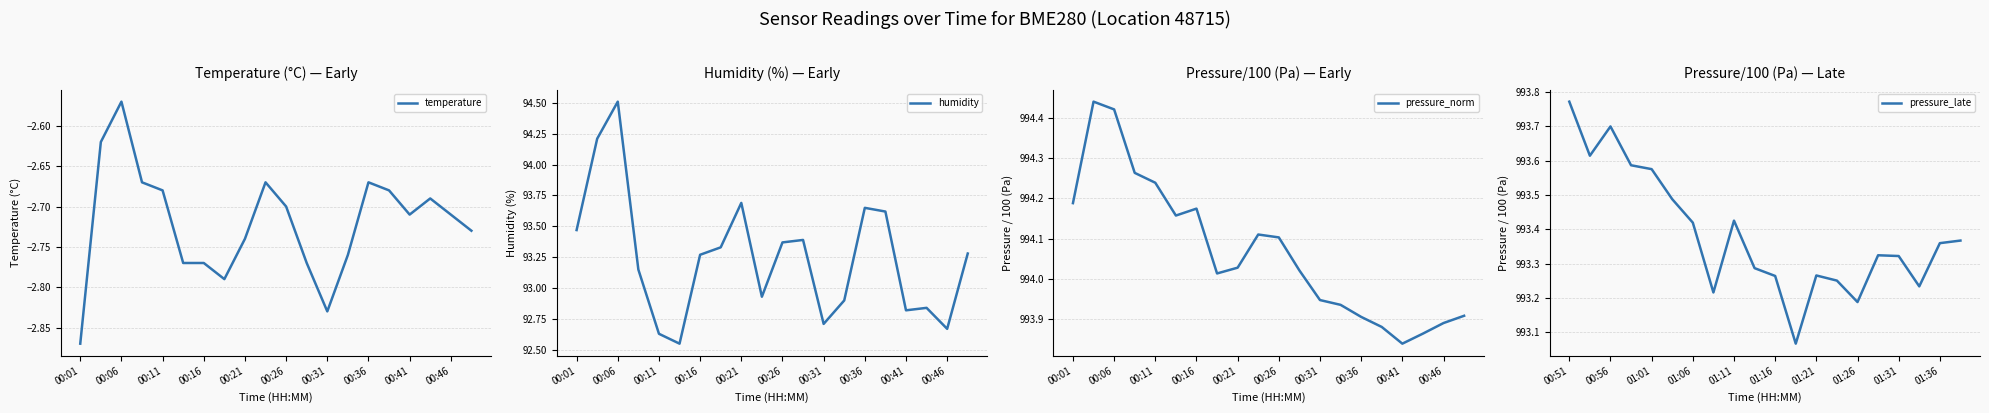

Is it true that pressure_norm equals 1732.8 at 00:31?

False